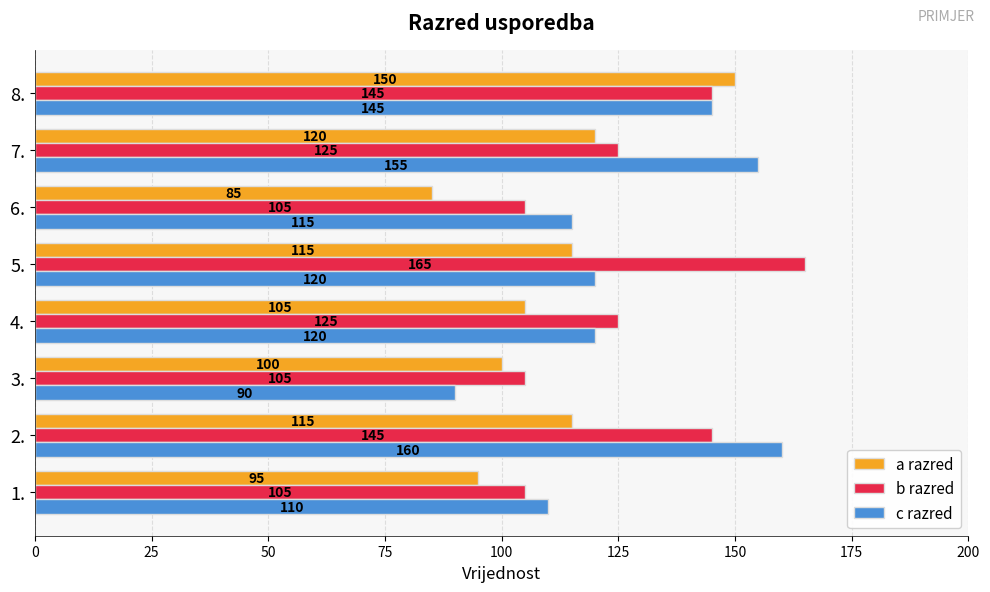

What is the difference between the highest and lowest values at 3.?

15